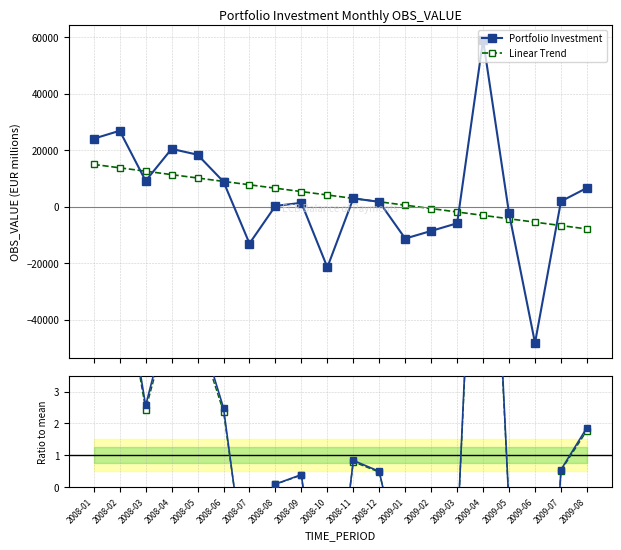

Which series changed the most between 2009-03 and 2009-04?

Portfolio Investment